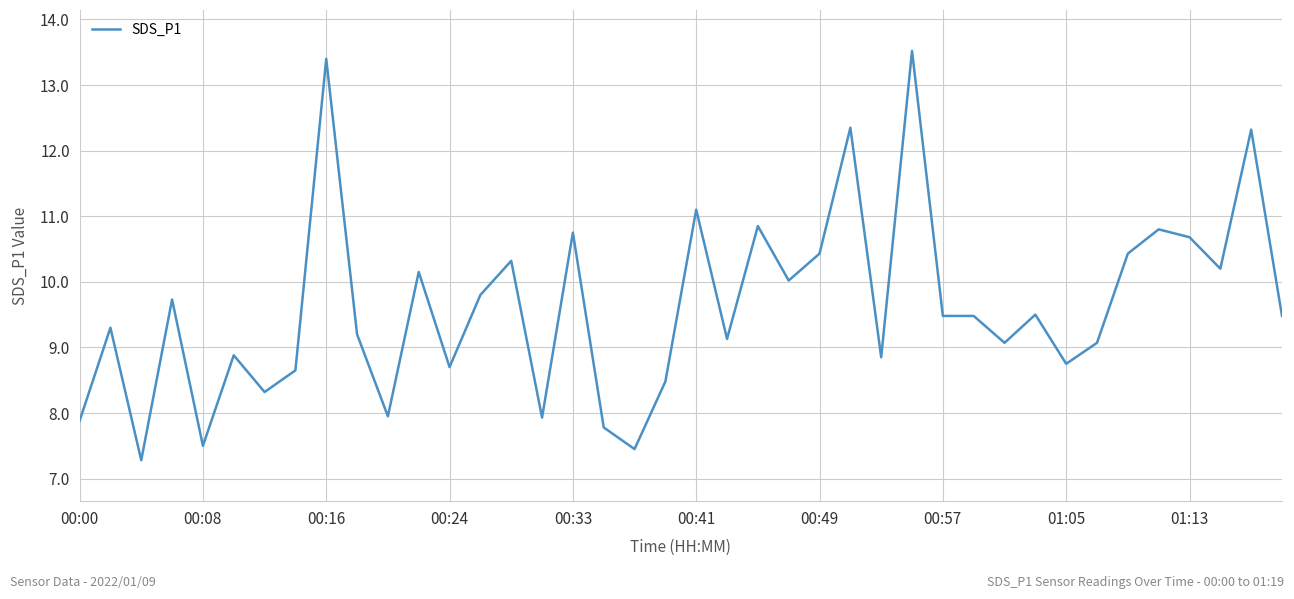

What is the difference between the maximum and minimum values?

6.2